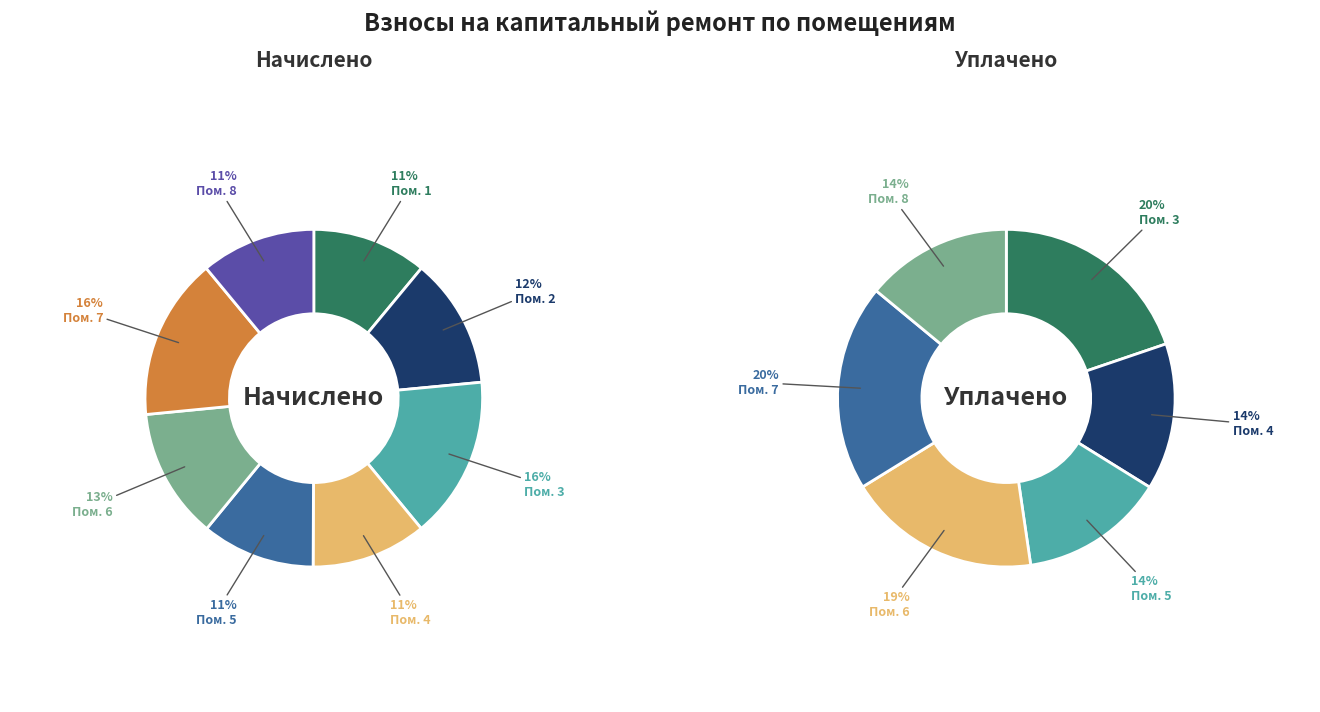

To the nearest percent, what portion does 7 represent?

16%